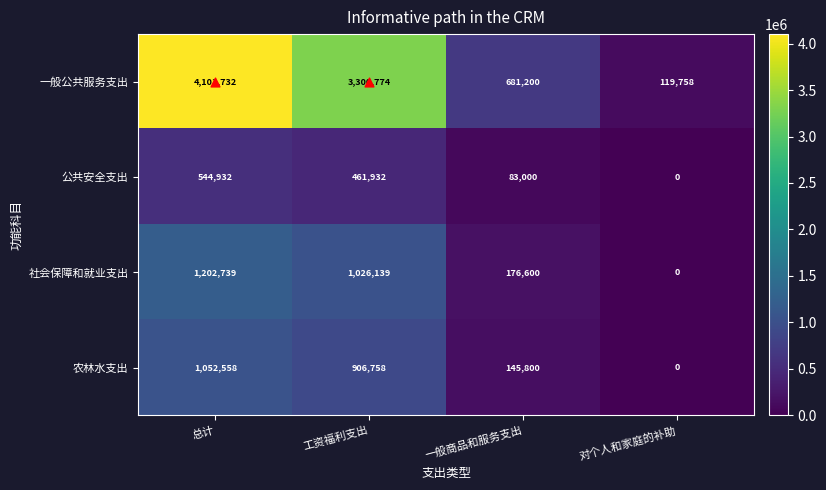

What is the sum of all 农林水支出 values?

2105116